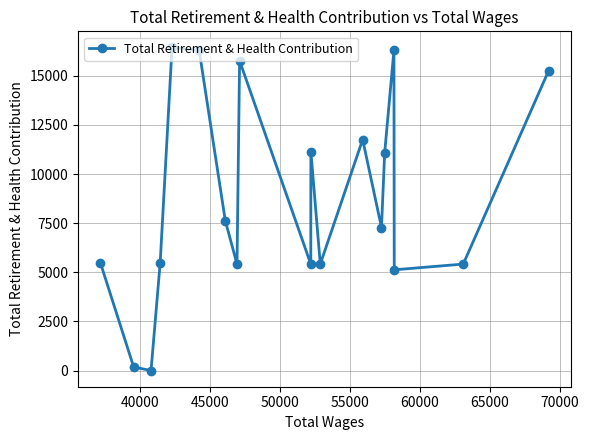

What is the difference between the maximum and second lowest values?

16256